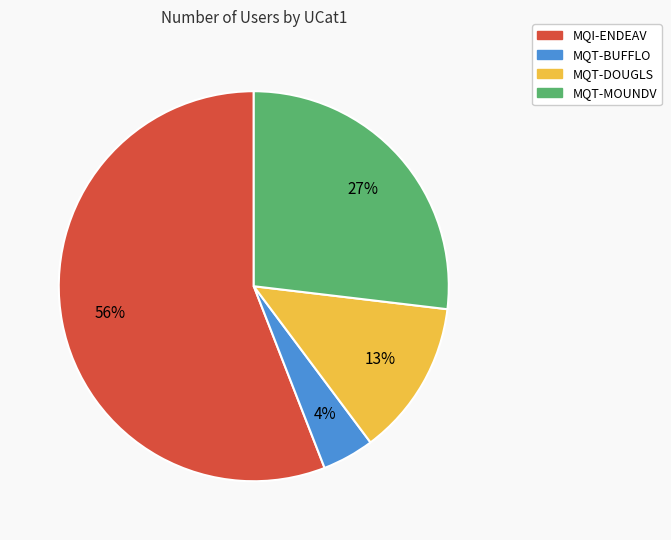

What is the ratio of the value at MQI-ENDEAV to the value at MQT-MOUNDV?

2.1